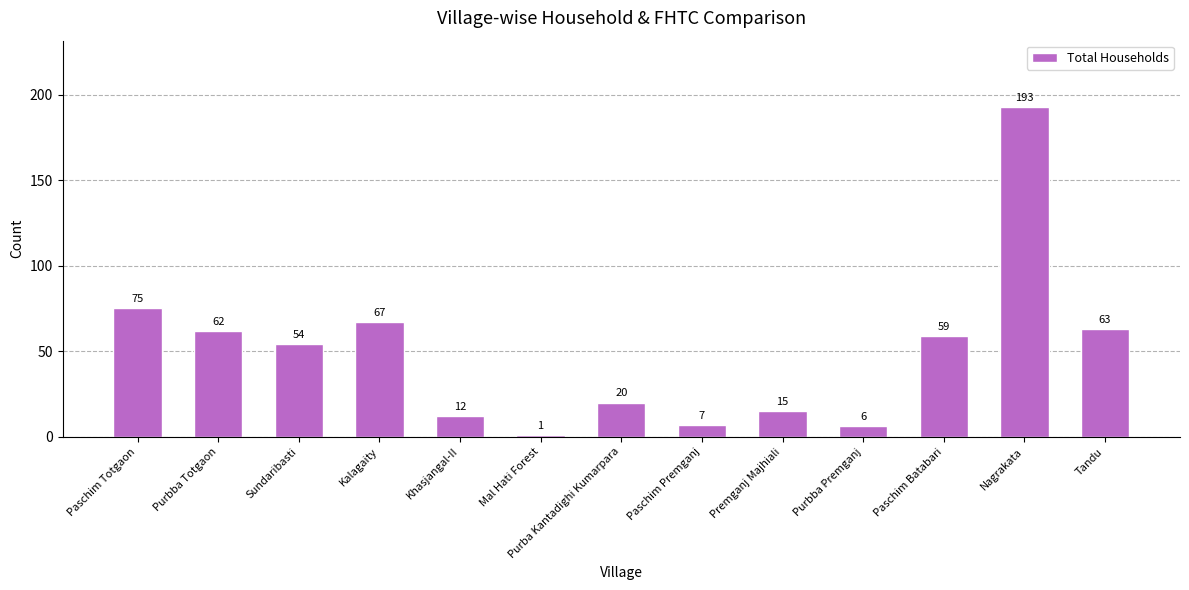

Count the number of data series in this chart.

1